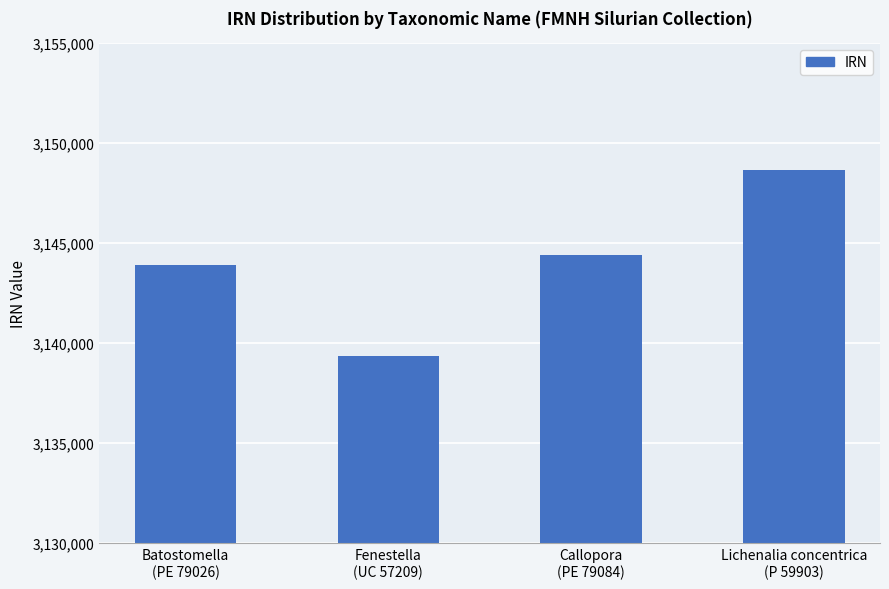

What value does the data have at Lichenalia concentrica
(P 59903), to the nearest 100?

3148600